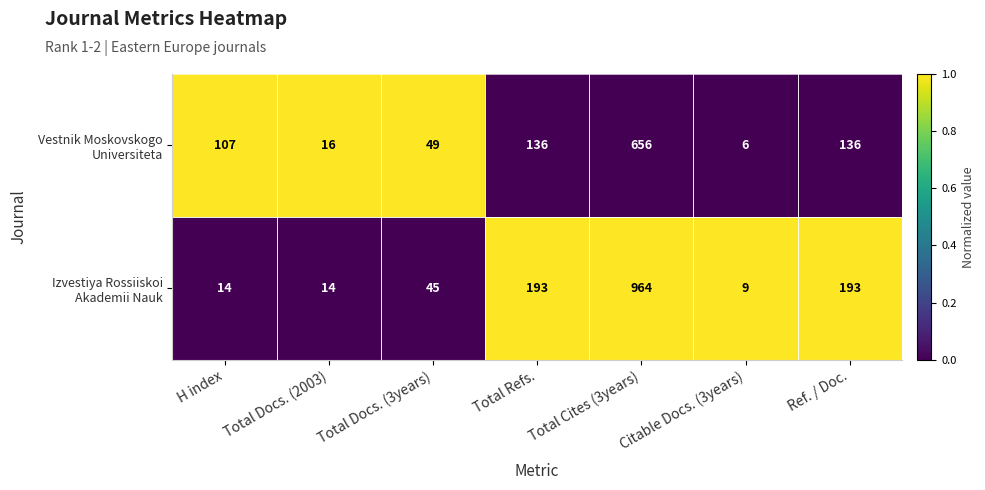

At which category does the chart reach its minimum across all series?

Citable Docs. (3years)